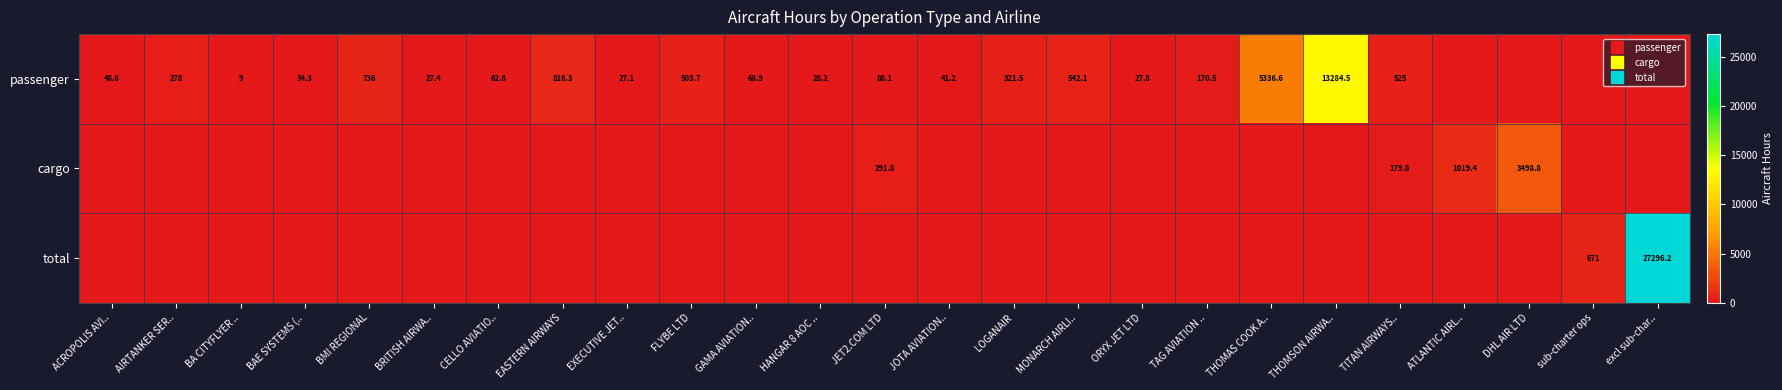

Is the value of total at THOMSON AIRWA.. greater than the value of passenger at THOMSON AIRWA..?

No